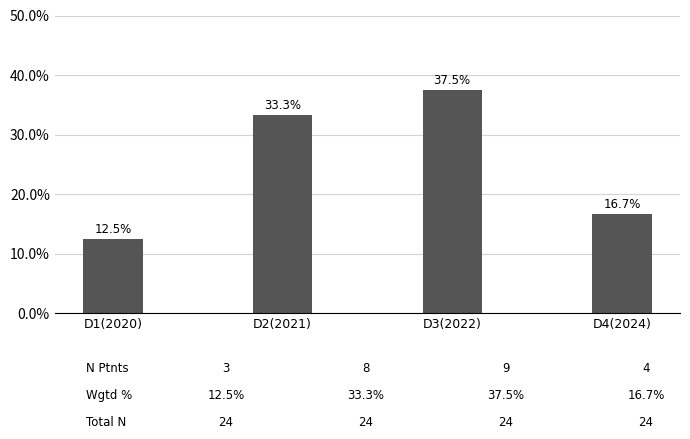

Rank the categories by value from lowest to highest.

D1(2020), D4(2024), D2(2021), D3(2022)